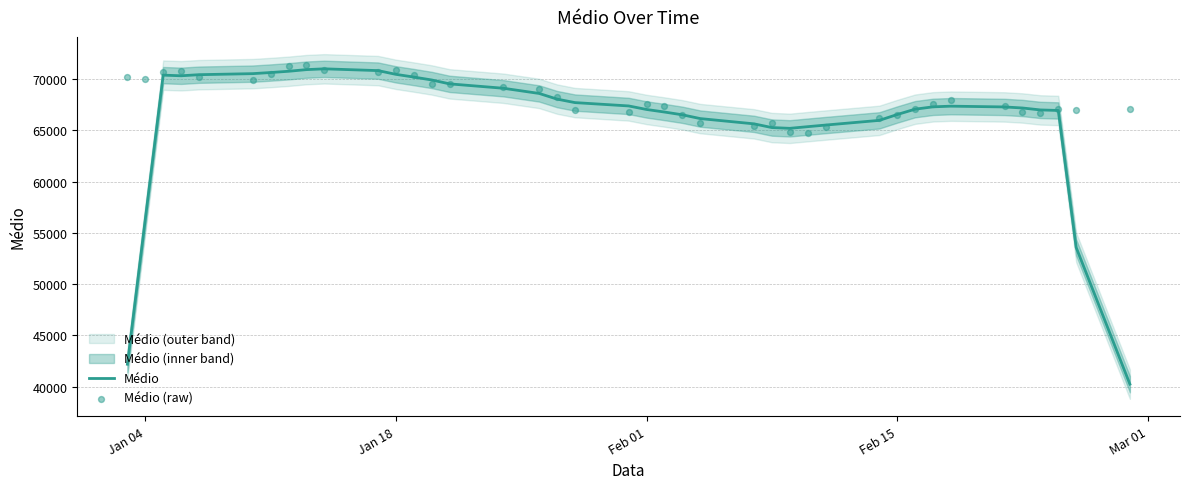

Which series has the largest total across all categories?

Médio (raw)